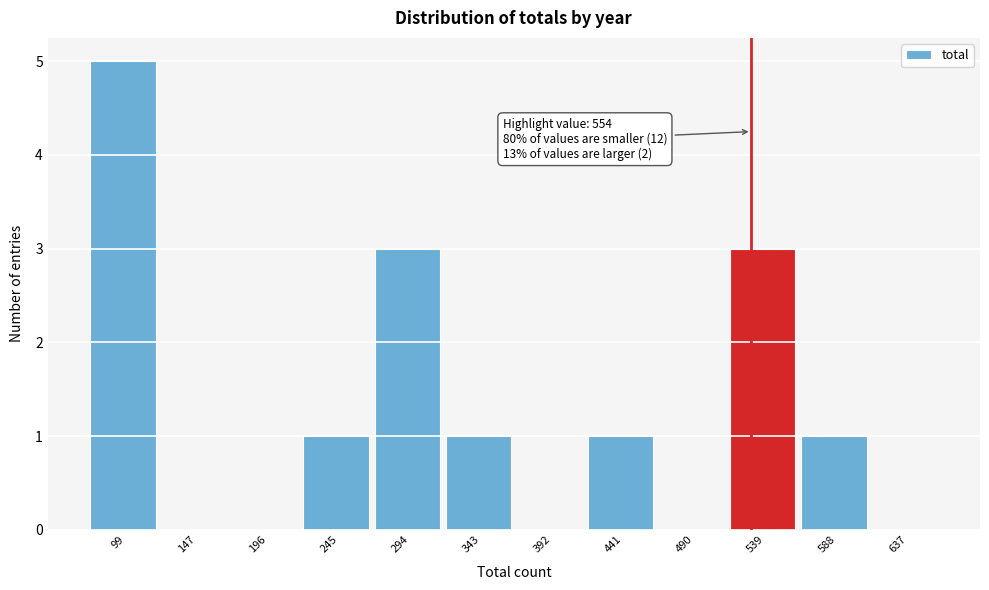

Reading left to right, what are all the values shown in this chart?

99=5	147=0	196=0	245=1	294=3	343=1	392=0	441=1	490=0	539=3	588=1	637=0